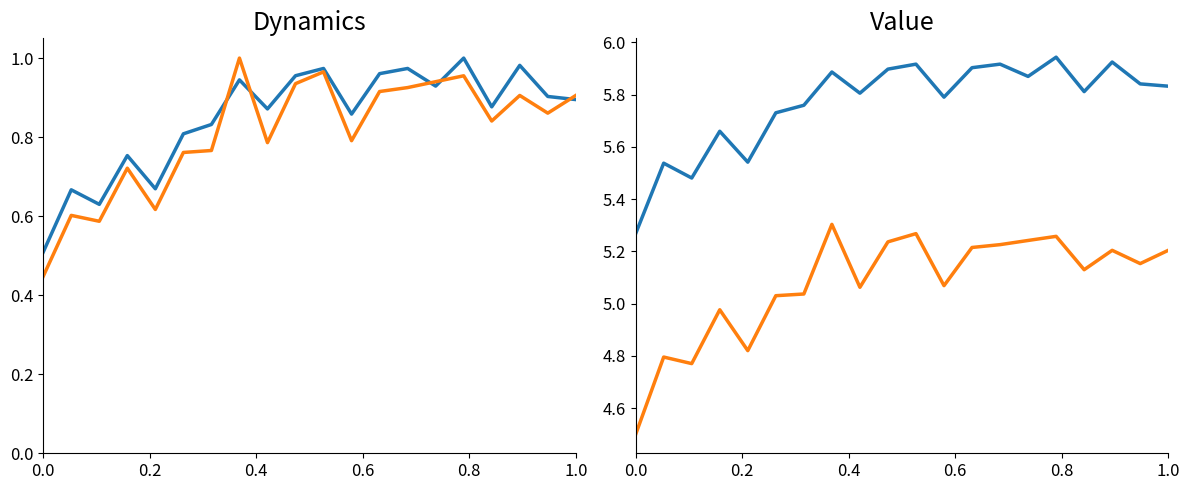

Where is the first local maximum for 女[人]?

0.2